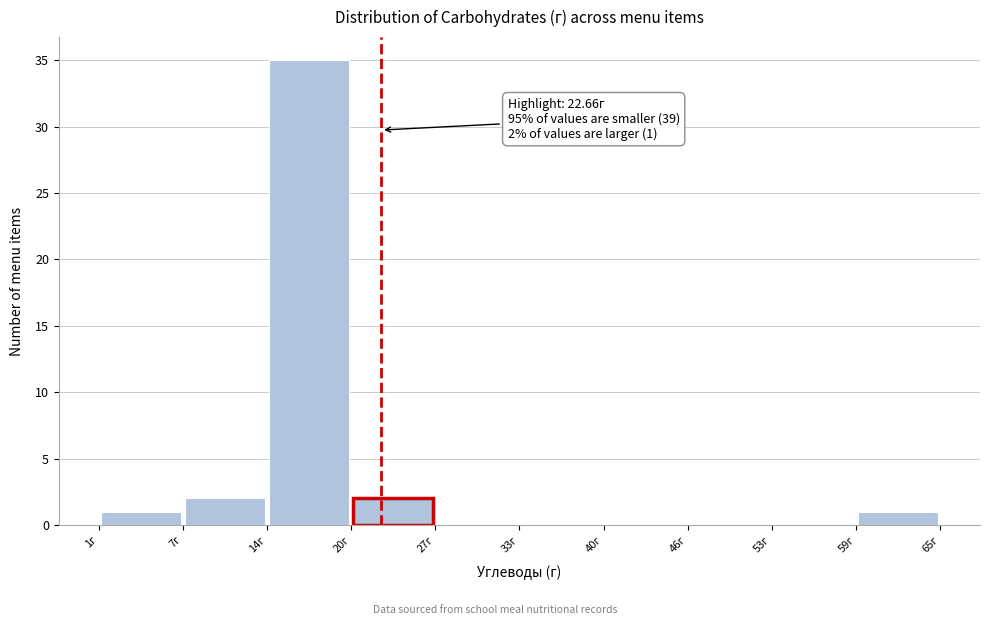

Which range on the x-axis has the tallest bar?

14 to 20